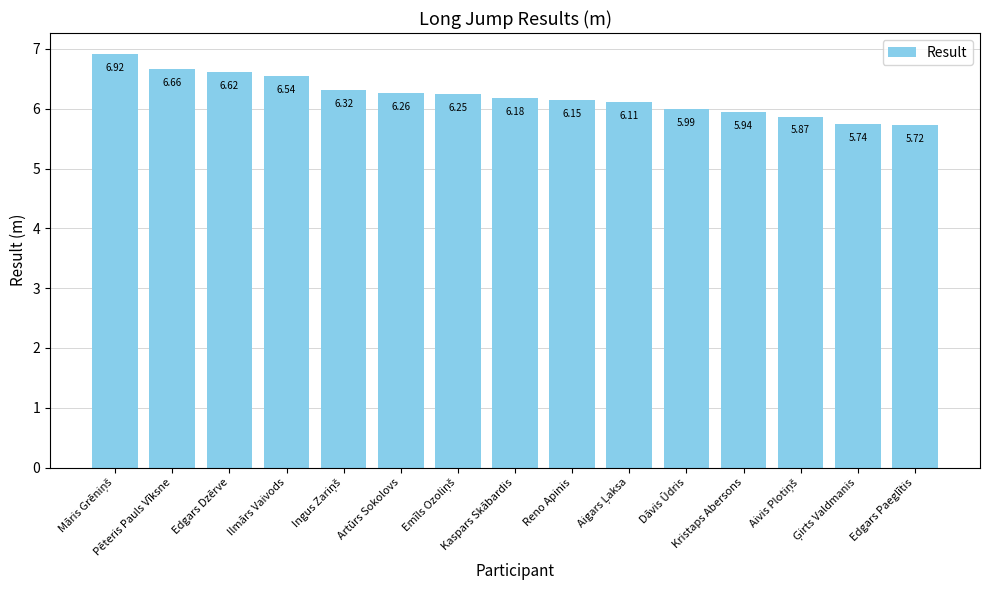

How many bars are there in total?

15